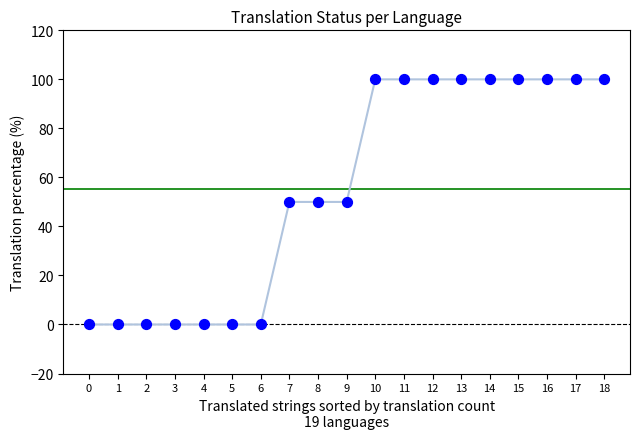

What is the range of Y values (max minus min)?

100